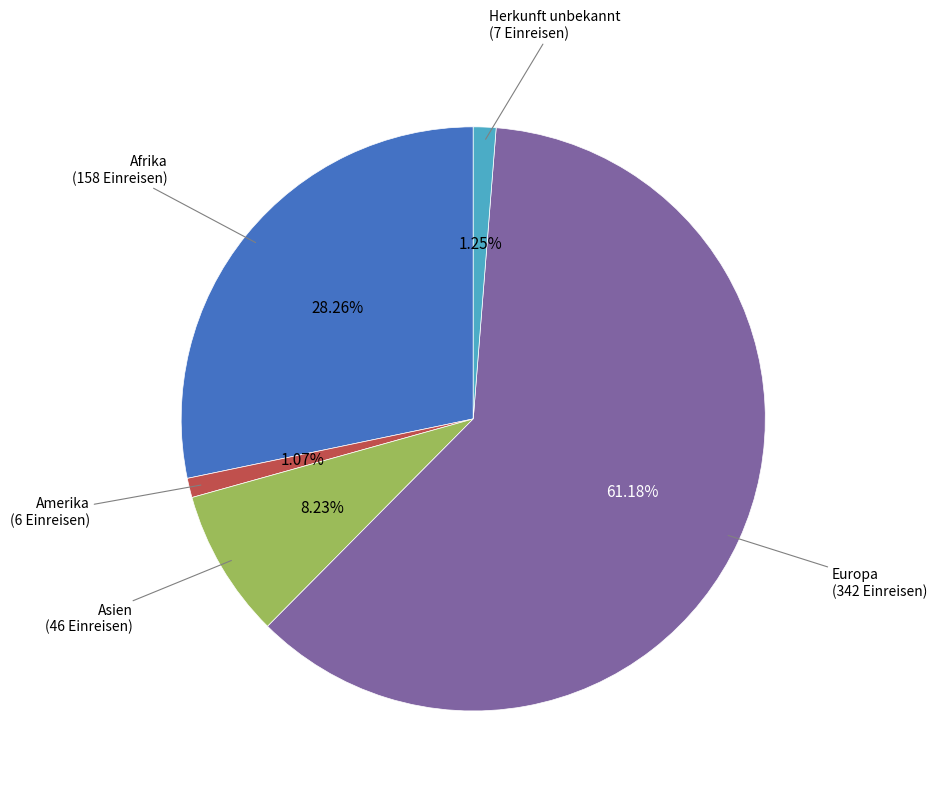

Is there a majority slice in this chart?

Yes